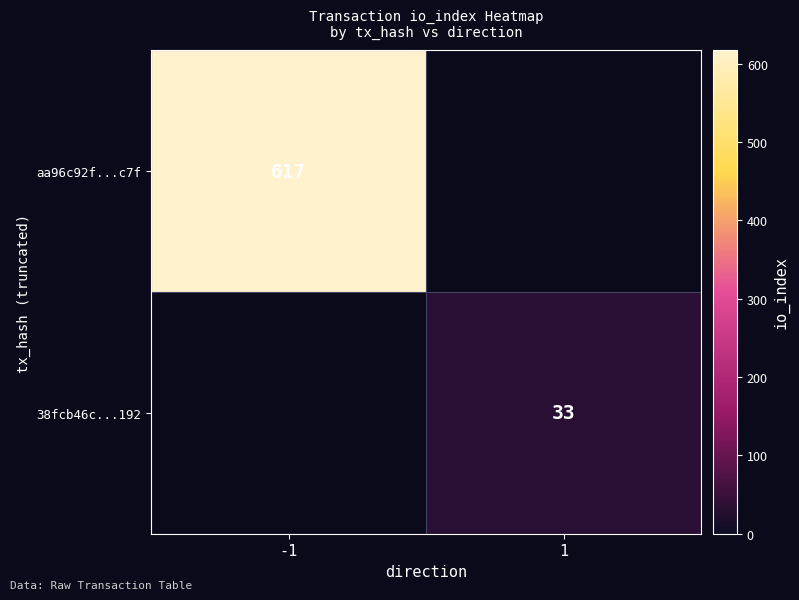

The value of aa96c92f...c7f at -1 is 1006. True or false?

False